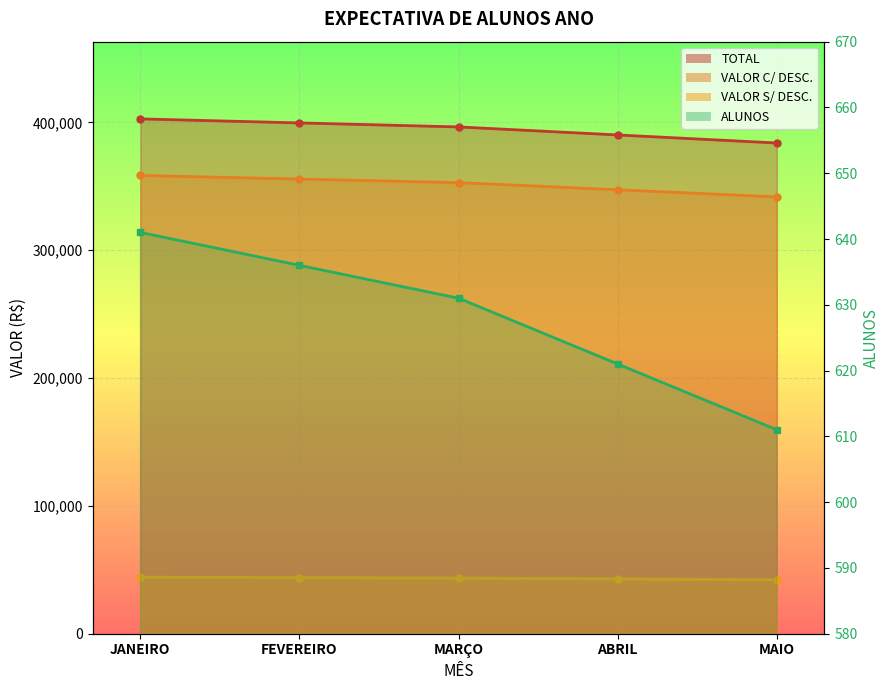

Where does the ALUNOS series first go above 396435?

JANEIRO